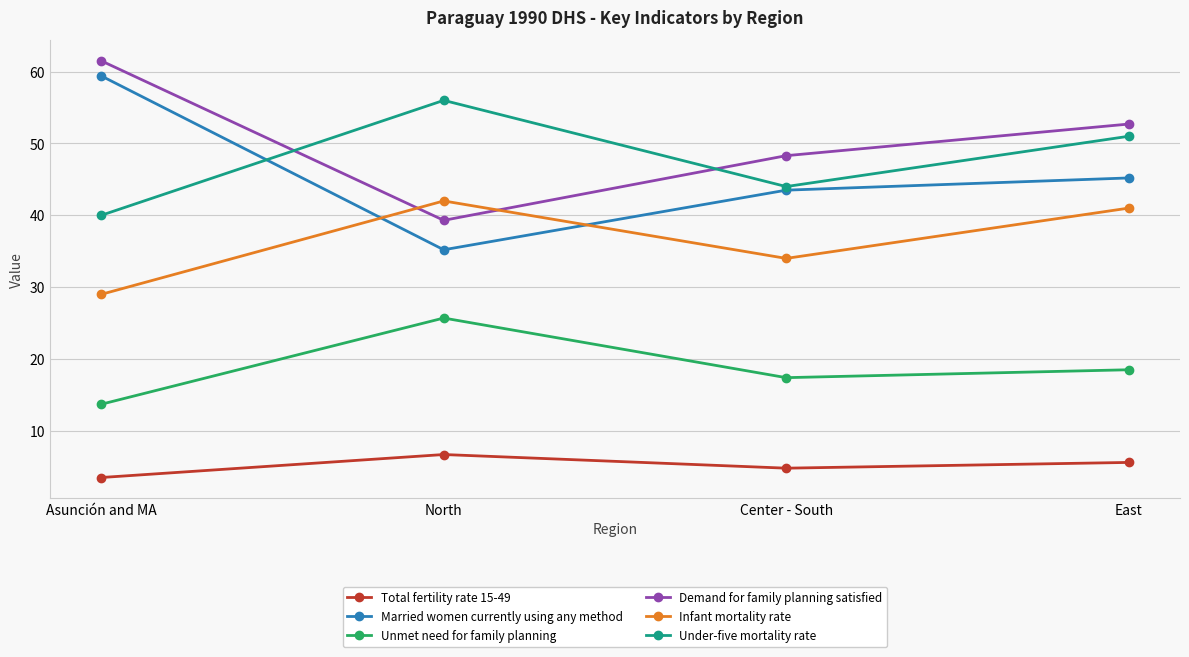

Which category has the highest value across all series?

Asunción and MA